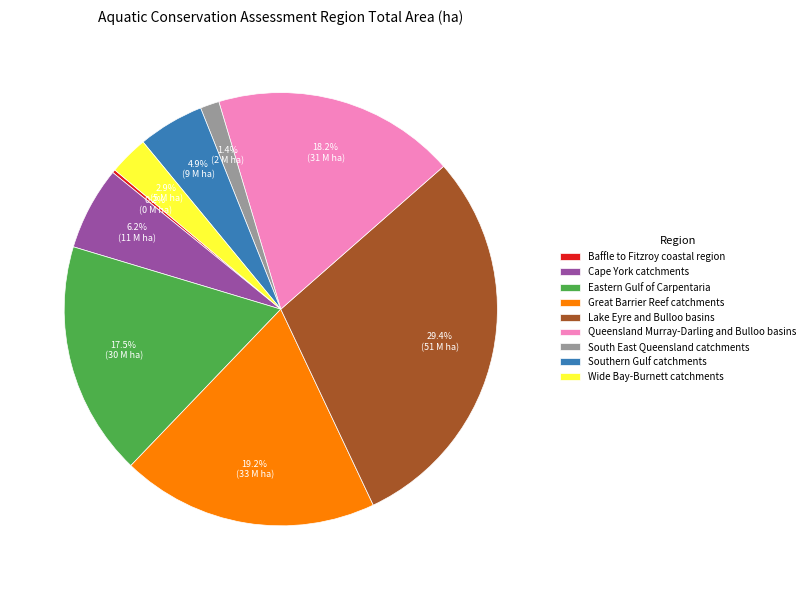

To the nearest percent, what portion does South East Queensland catchments represent?

1%